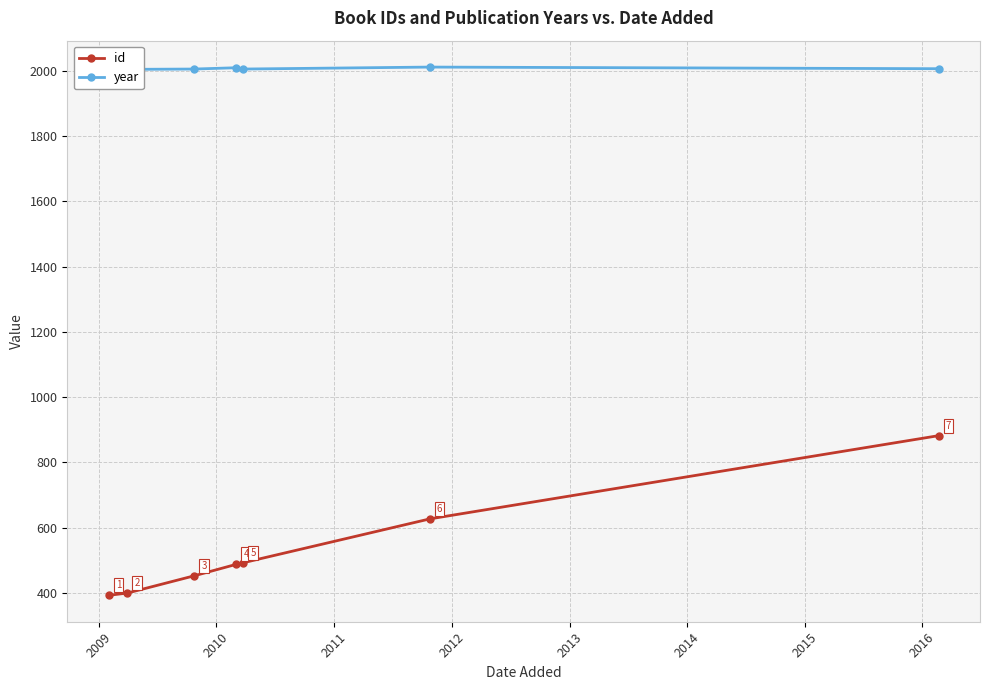

Which series has the widest spread of values?

id